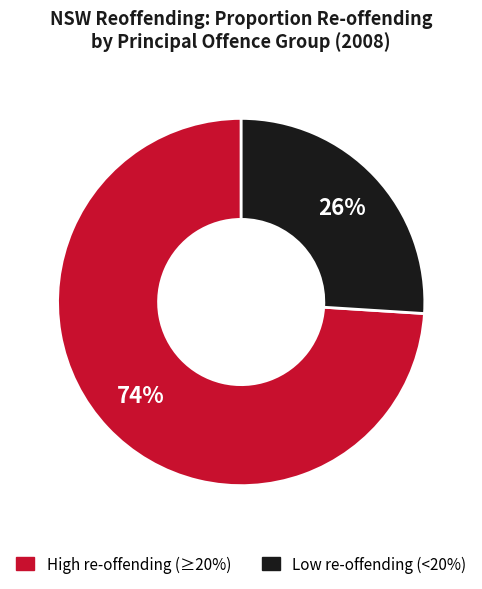

To the nearest percent, what is the average slice percentage?

50%